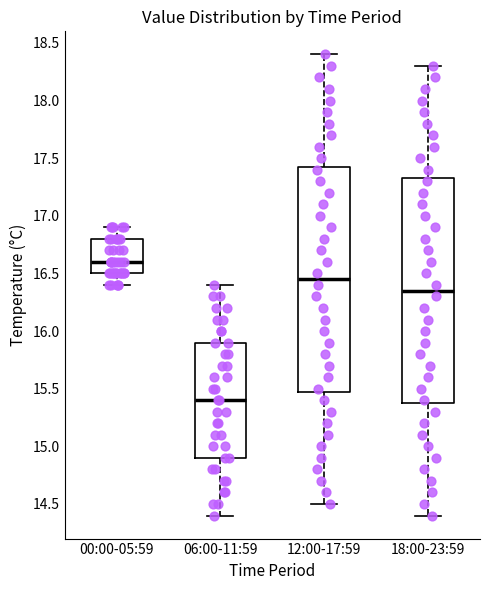

Reading left to right, transcribe this box plot: for each box, give where its median line is, the range the box spans, and where its two whiskers end, as read against the y-axis. The values are not printed on the chart, so give them approximately, as read against the axis.

00:00-05:59: median 16.60, box 16.50 to 16.80, whiskers 16.40 to 16.90
06:00-11:59: median 15.40, box 14.90 to 15.90, whiskers 14.40 to 16.40
12:00-17:59: median 16.45, box 15.50 to 17.45, whiskers 14.50 to 18.40
18:00-23:59: median 16.35, box 15.40 to 17.35, whiskers 14.40 to 18.30